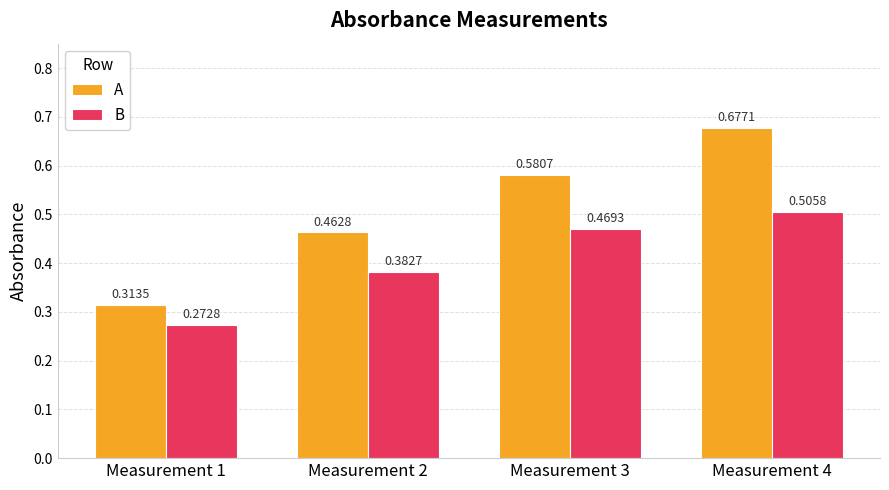

How many groups of bars are there?

4